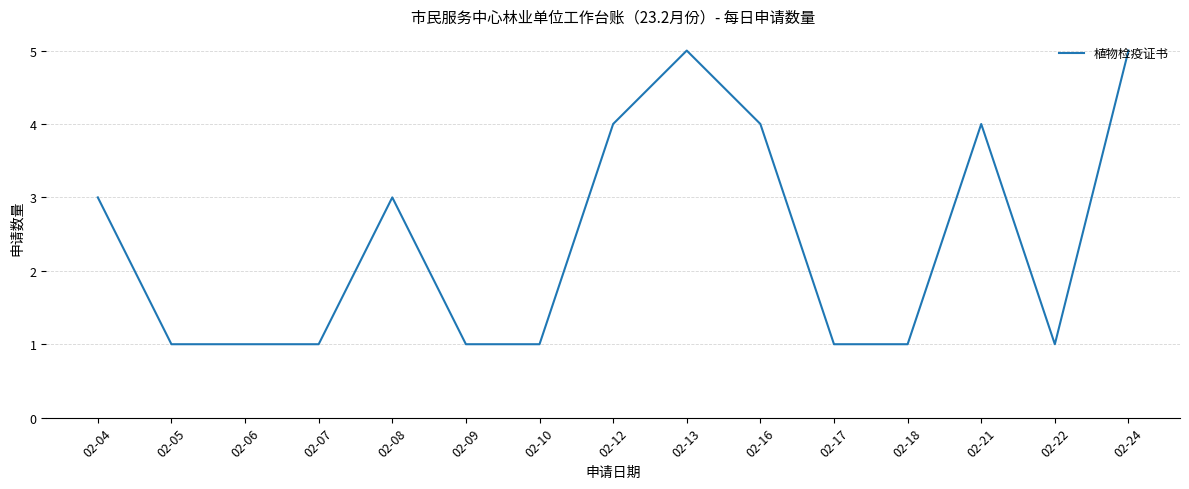

True or false: the data shows 1 at 02-21.

False